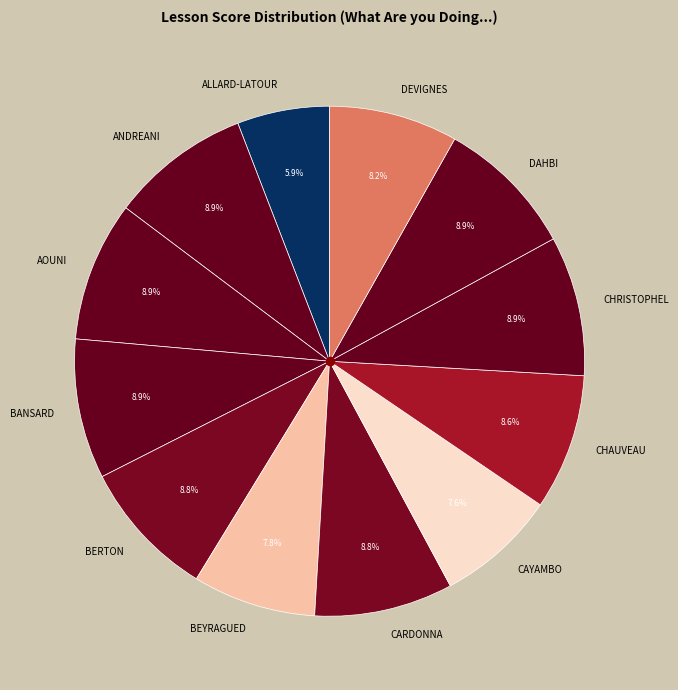

Which category has the smallest portion of the pie?

ALLARD-LATOUR